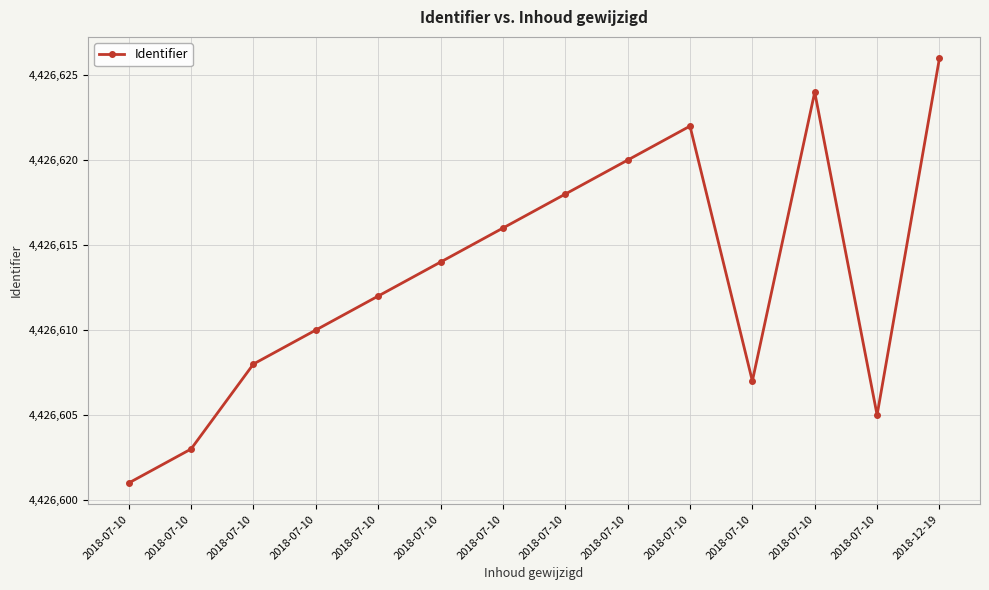

Is this an area chart (filled region under the line)?

No